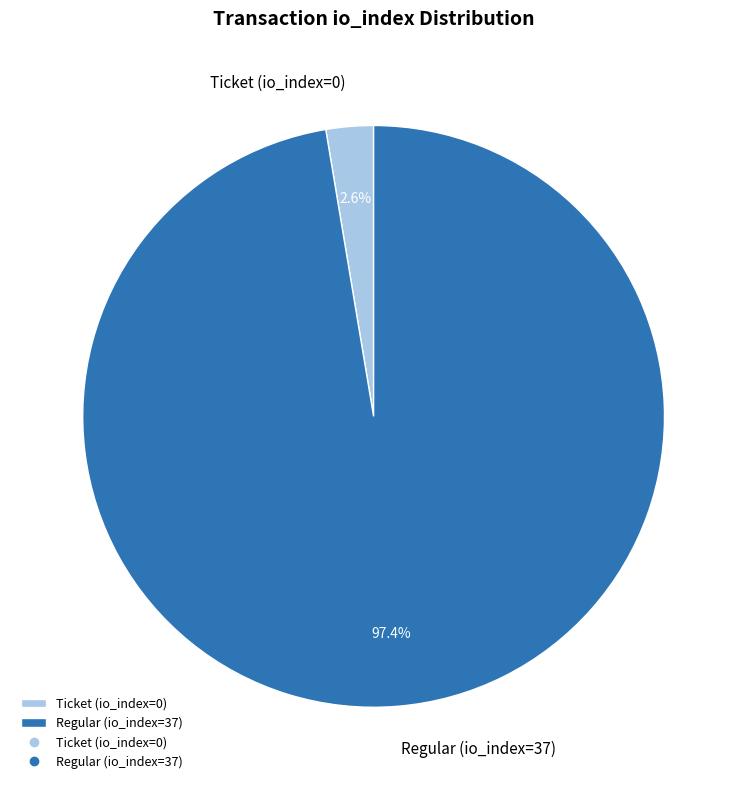

To the nearest percent, what is the combined percentage of Regular (io_index=37) and Ticket (io_index=0)?

100%